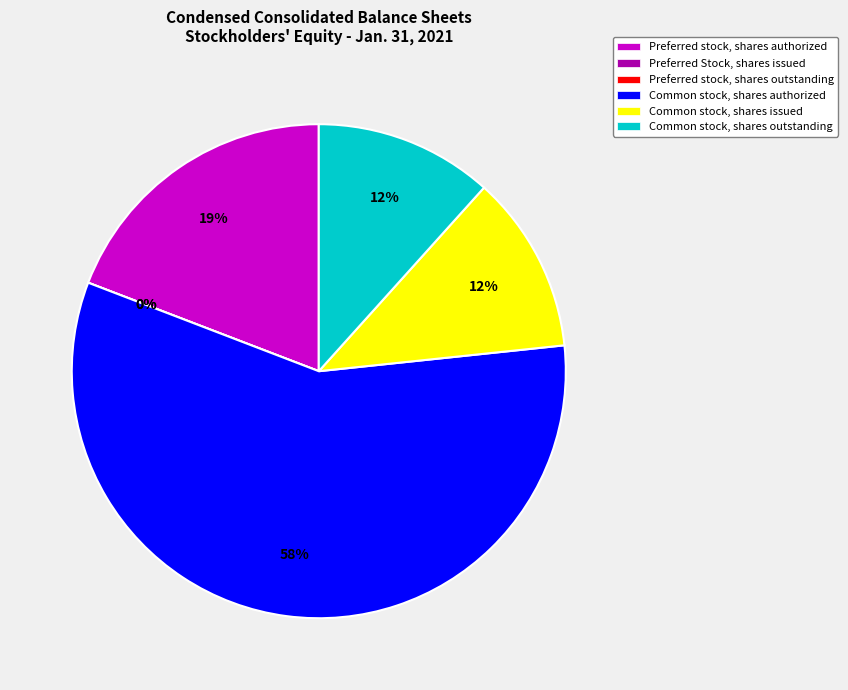

Which slice represents more than half of the pie?

Common stock, shares authorized